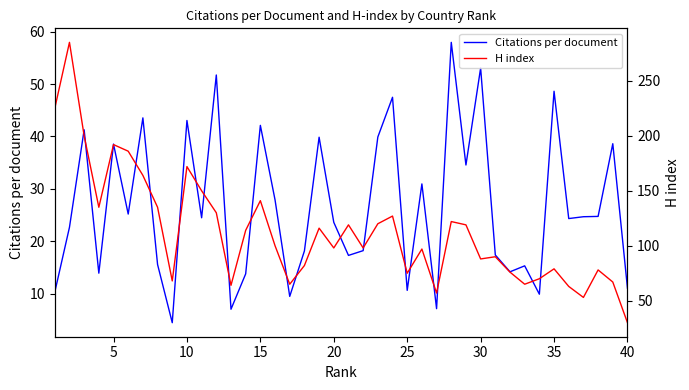

How many lines are shown in the chart?

2